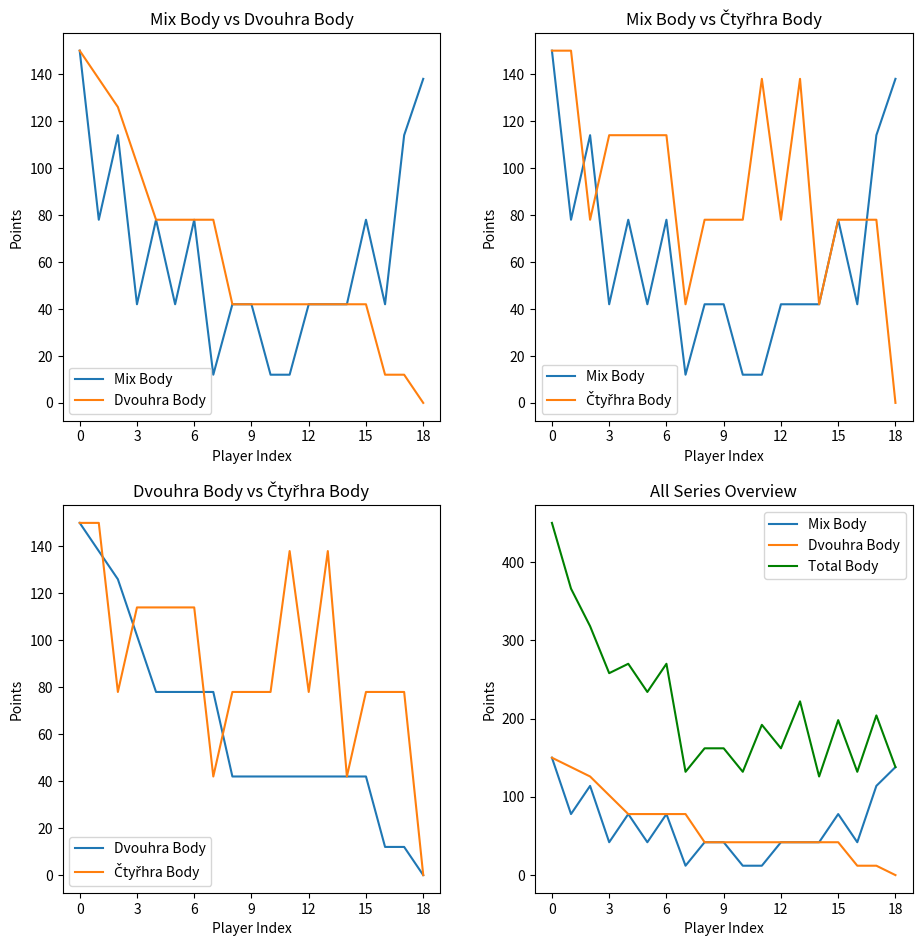

At which label does Mix Body reach its minimum?

7